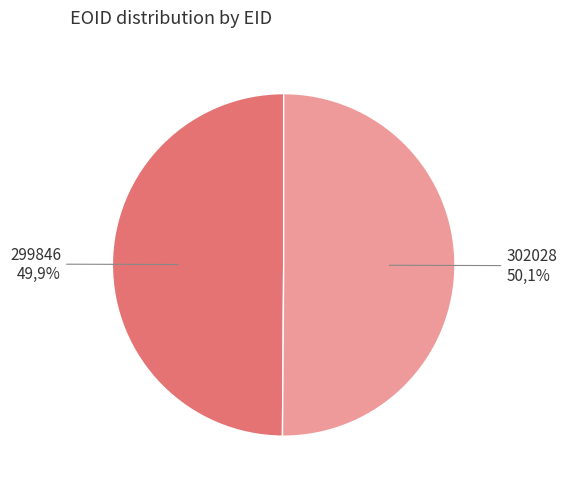

How many slices are in this pie chart?

2